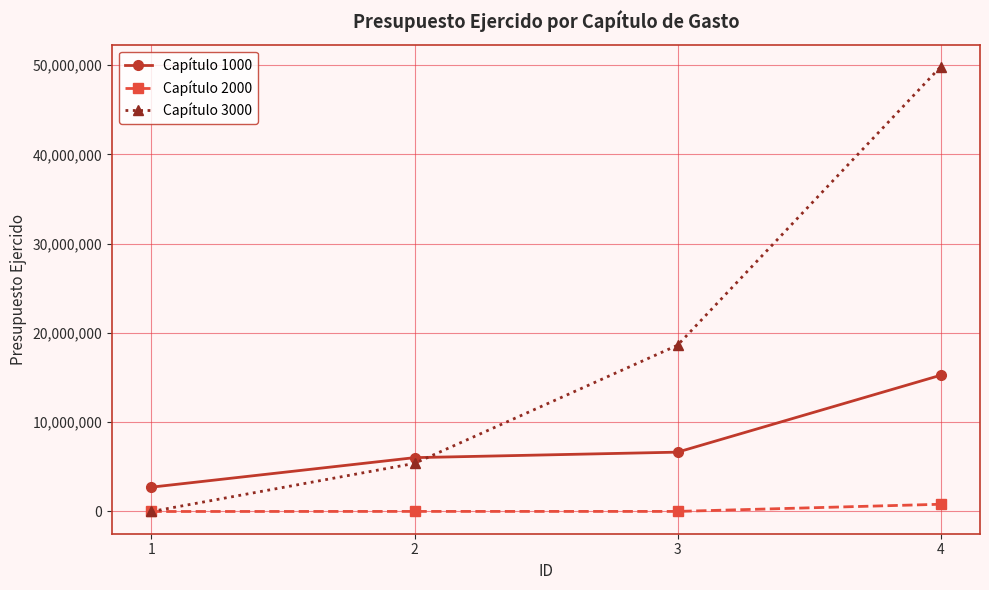

Which series has the widest spread of values?

Capítulo 3000